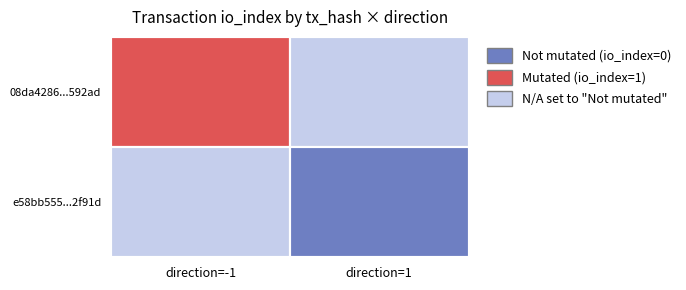

Which series has the largest total across all categories?

e58bb555b5647232a529d67b72c53c2f8b2f91d